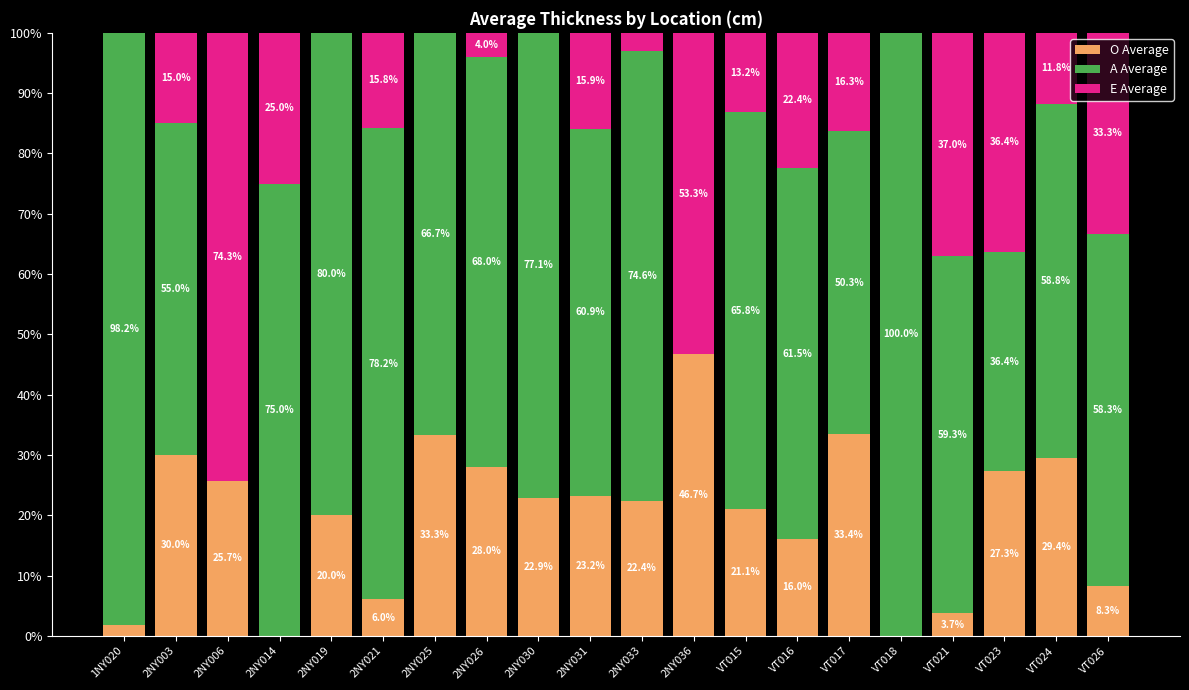

What is the total value across all series at 2NY033?

100.0